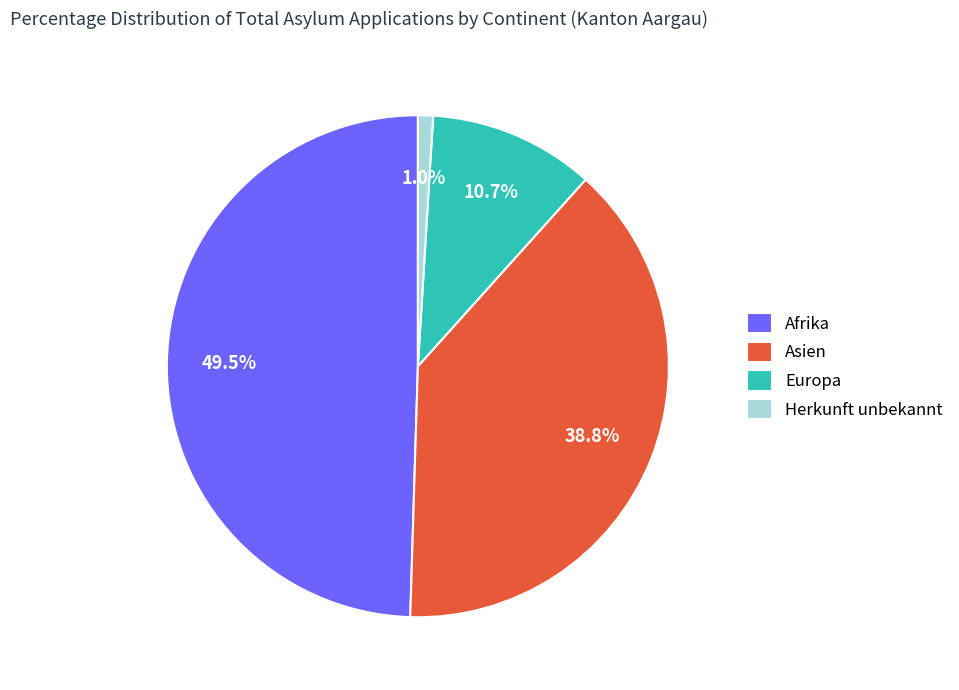

How many segments does this pie chart have?

4